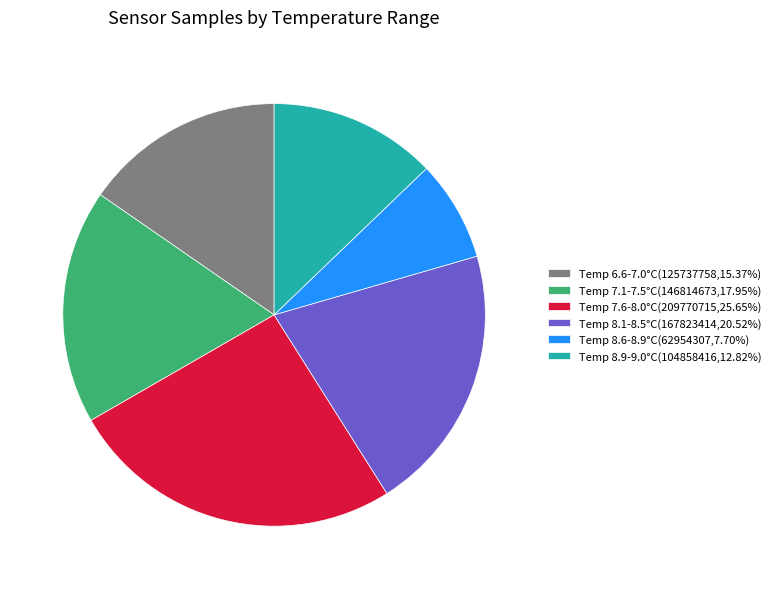

What is the ratio of the value at Temp 8.6-8.9°C(62954307,7.70%) to the value at Temp 8.1-8.5°C(167823414,20.52%)?

0.4